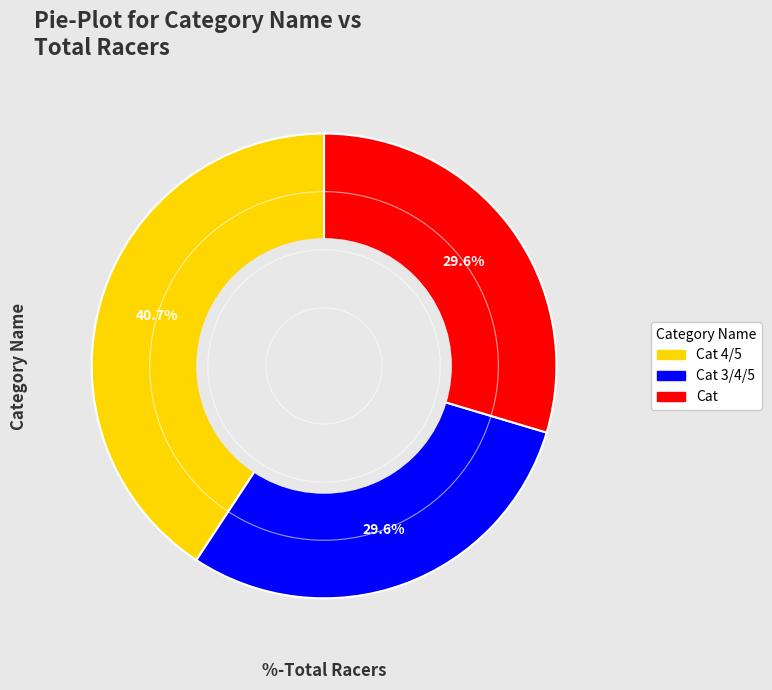

What is the ratio of the value at Cat to the value at Cat 3/4/5?

1.0